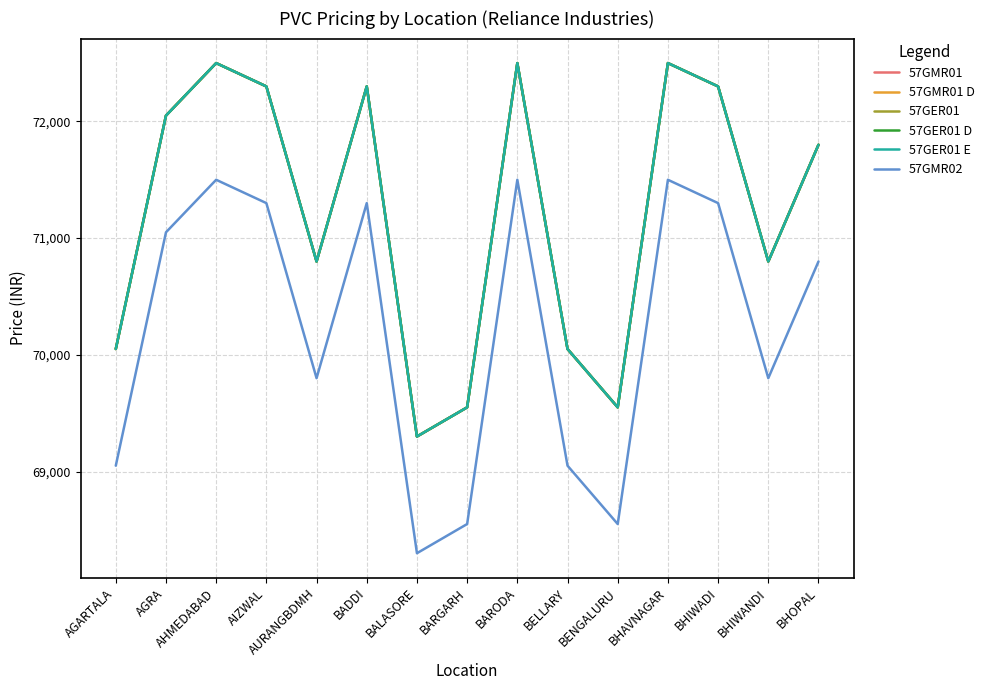

At which category does the chart reach its minimum across all series?

BALASORE